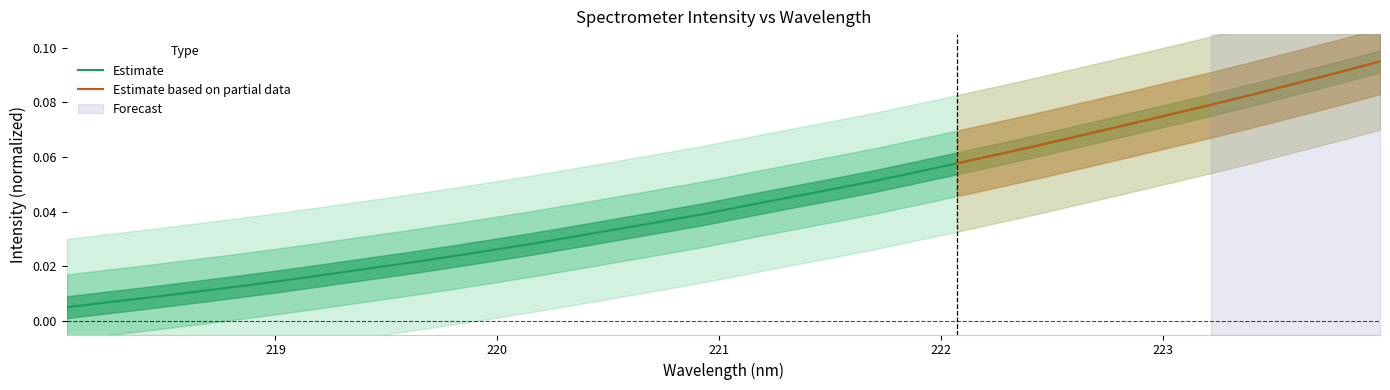

Reading left to right, list all the values displayed in this chart.

0.0	0.0	0.0	0.0	0.0	0.0	0.0	0.0	0.0	0.0	0.0	0.0	0.0	0.0	0.0	0.0	0.0	0.0	0.0	0.1	0.1	0.1	0.1	0.1	0.1	0.1	0.1	0.1	0.1	0.1	0.1	0.1